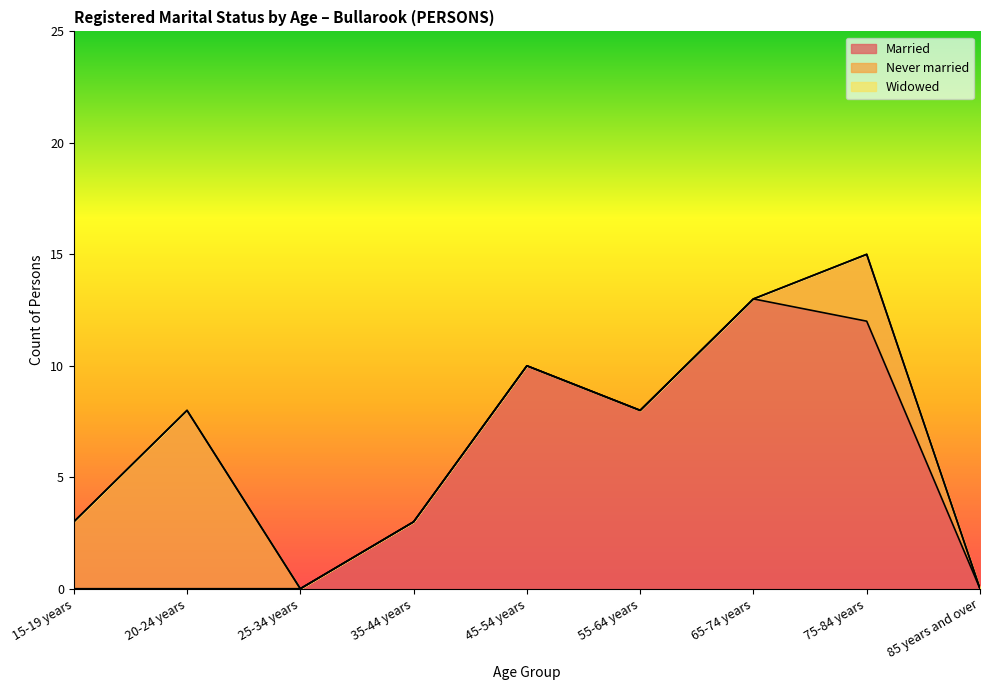

Reading left to right, extract all data points from this chart.

Married: 15-19 years=0	20-24 years=0	25-34 years=0	35-44 years=3	45-54 years=10	55-64 years=8	65-74 years=13	75-84 years=12	85 years and over=0
Never married: 15-19 years=3	20-24 years=8	25-34 years=0	35-44 years=0	45-54 years=0	55-64 years=0	65-74 years=0	75-84 years=3	85 years and over=0
Widowed: 15-19 years=0	20-24 years=0	25-34 years=0	35-44 years=0	45-54 years=0	55-64 years=0	65-74 years=0	75-84 years=0	85 years and over=0